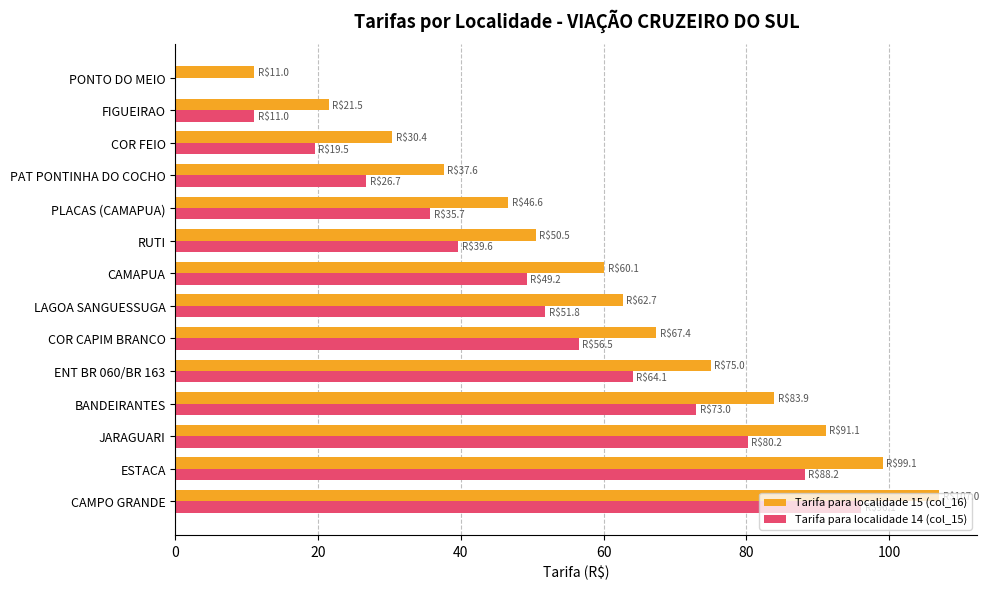

Which series has the largest total across all categories?

Tarifa para localidade 15 (col_16)